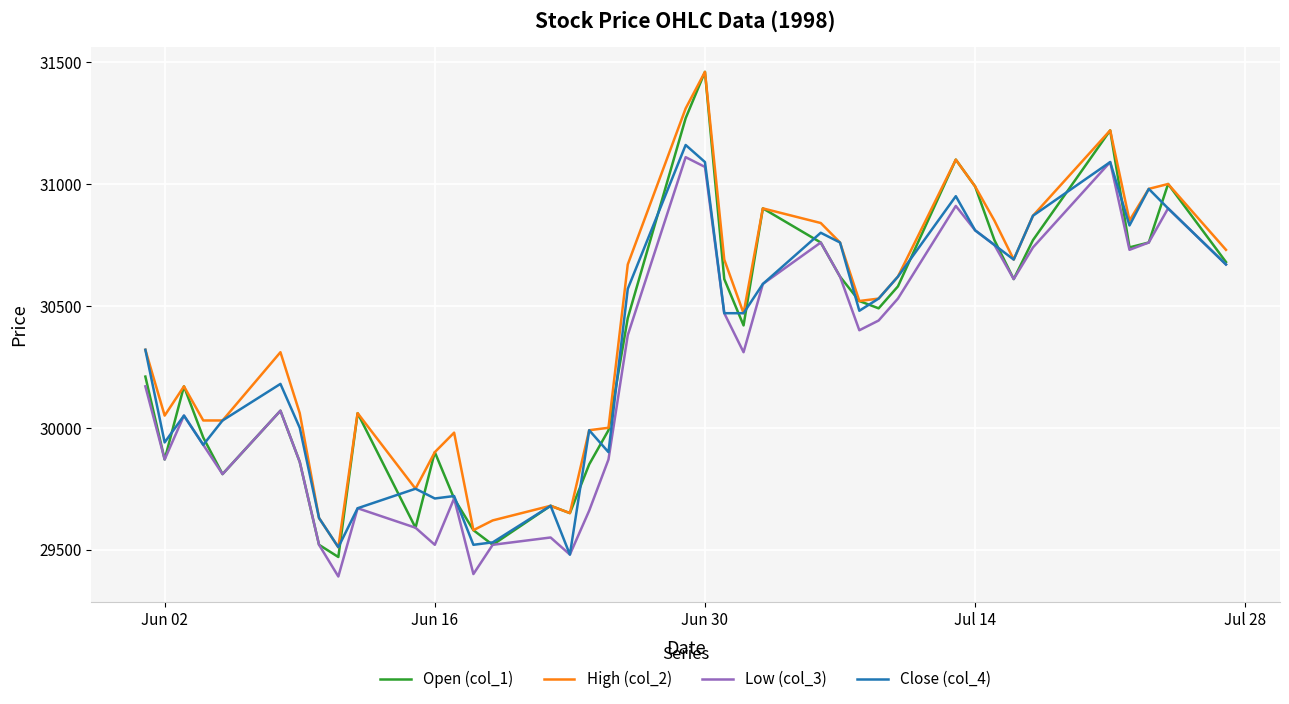

True or false: Low (col_3) and High (col_2) cross at least once.

False